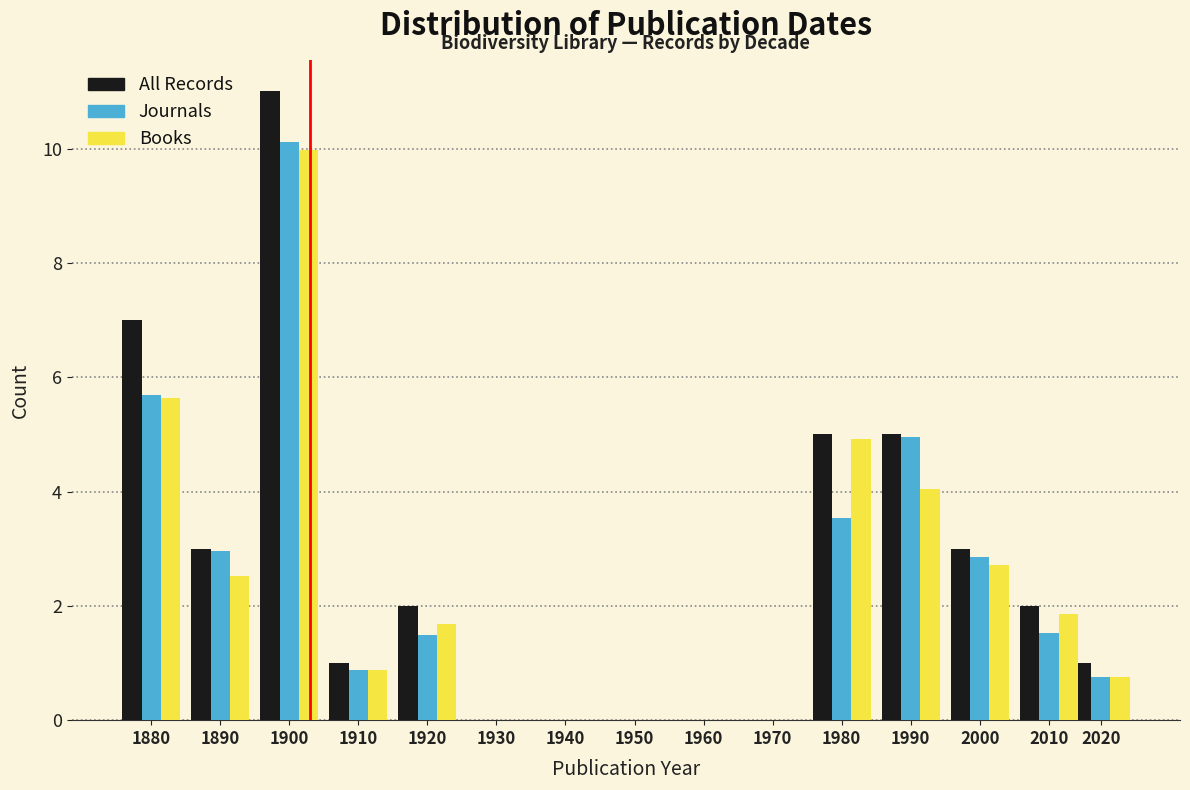

Is it true that All Records equals 0.6 at 2020?

False